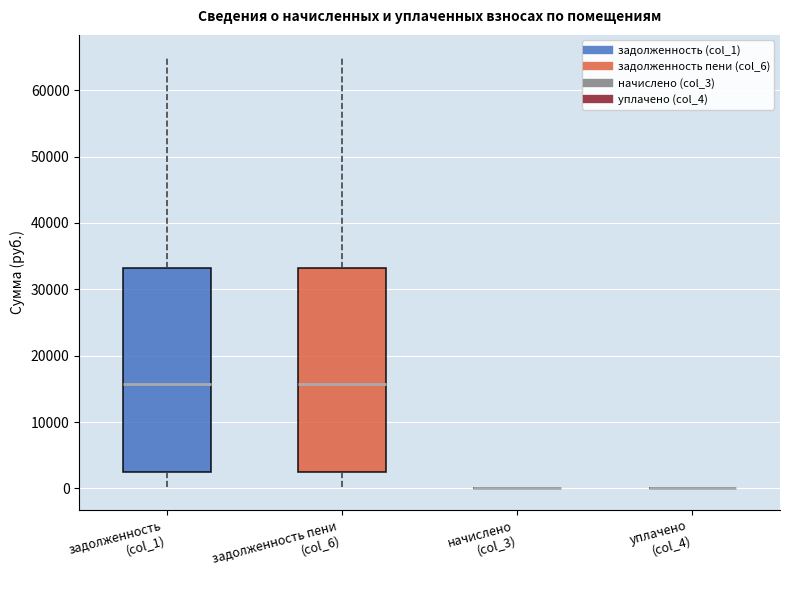

Reading left to right, read every box against the y-axis: the position of its median line, the range the box covers, and the ends of its whiskers. The values are not printed on the chart, so give them approximately, as read against the axis.

задолженность (col_1): median 16000, box 3000 to 33000, whiskers 0 to 65000
задолженность пени (col_6): median 16000, box 3000 to 33000, whiskers 0 to 65000
начислено (col_3): box collapsed to a line at 0, whiskers 0 to 0
уплачено (col_4): box collapsed to a line at 0, whiskers 0 to 0